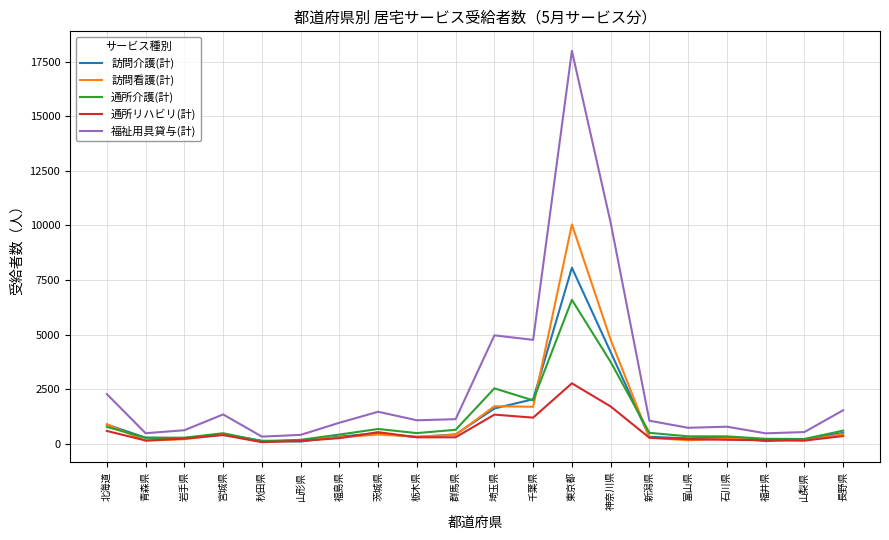

In 訪問看護(計), how many points are higher than both neighbors (excluding endpoints)?

5